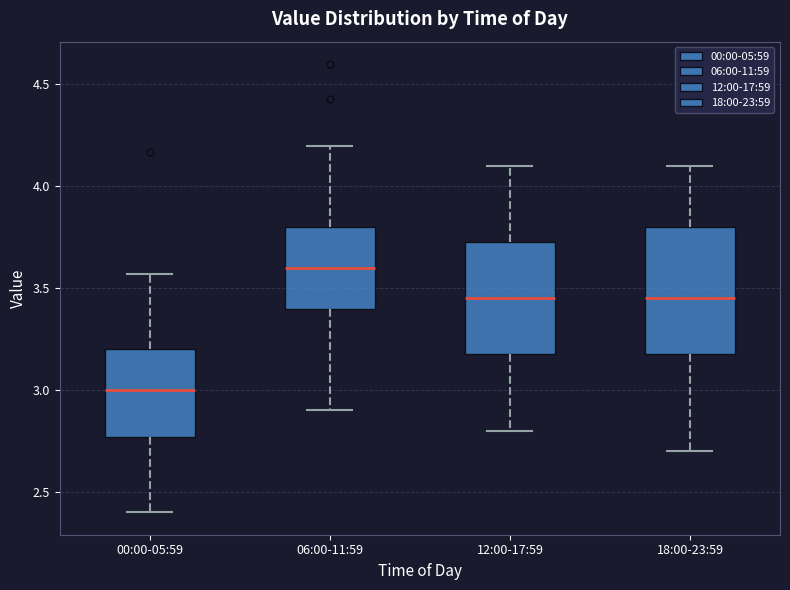

Reading left to right, transcribe this box plot: for each box, give where its median line is, the range the box spans, and where its two whiskers end, as read against the y-axis. The values are not printed on the chart, so give them approximately, as read against the axis.

00:00-05:59: median 3.00, box 2.75 to 3.20, whiskers 2.40 to 3.55
06:00-11:59: median 3.60, box 3.40 to 3.80, whiskers 2.90 to 4.20
12:00-17:59: median 3.45, box 3.20 to 3.75, whiskers 2.80 to 4.10
18:00-23:59: median 3.45, box 3.20 to 3.80, whiskers 2.70 to 4.10